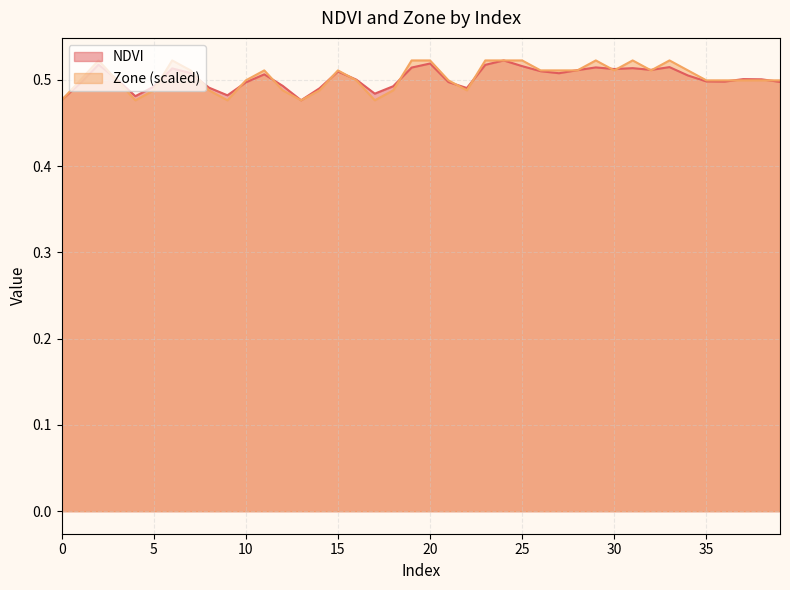

Reading left to right, list all the values displayed in this chart.

NDVI: 0=0.5	1=0.5	2=0.5	3=0.5	4=0.5	5=0.5	6=0.5	7=0.5	8=0.5	9=0.5	10=0.5	11=0.5	12=0.5	13=0.5	14=0.5	15=0.5	16=0.5	17=0.5	18=0.5	19=0.5	20=0.5	21=0.5	22=0.5	23=0.5	24=0.5	25=0.5	26=0.5	27=0.5	28=0.5	29=0.5	30=0.5	31=0.5	32=0.5	33=0.5	34=0.5	35=0.5	36=0.5	37=0.5	38=0.5	39=0.5
Zone: 0=0.5	1=0.5	2=0.5	3=0.5	4=0.5	5=0.5	6=0.5	7=0.5	8=0.5	9=0.5	10=0.5	11=0.5	12=0.5	13=0.5	14=0.5	15=0.5	16=0.5	17=0.5	18=0.5	19=0.5	20=0.5	21=0.5	22=0.5	23=0.5	24=0.5	25=0.5	26=0.5	27=0.5	28=0.5	29=0.5	30=0.5	31=0.5	32=0.5	33=0.5	34=0.5	35=0.5	36=0.5	37=0.5	38=0.5	39=0.5